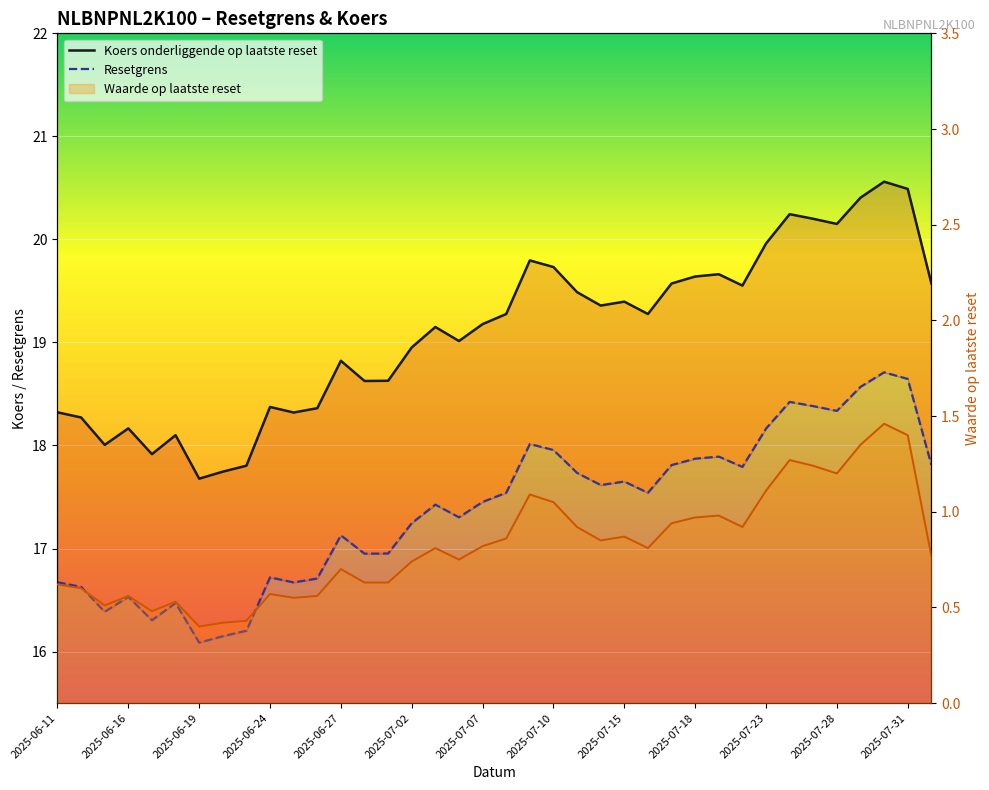

The Koers onderliggende op laatste reset series shows 19.0 at 2025-07-02. True or false?

True